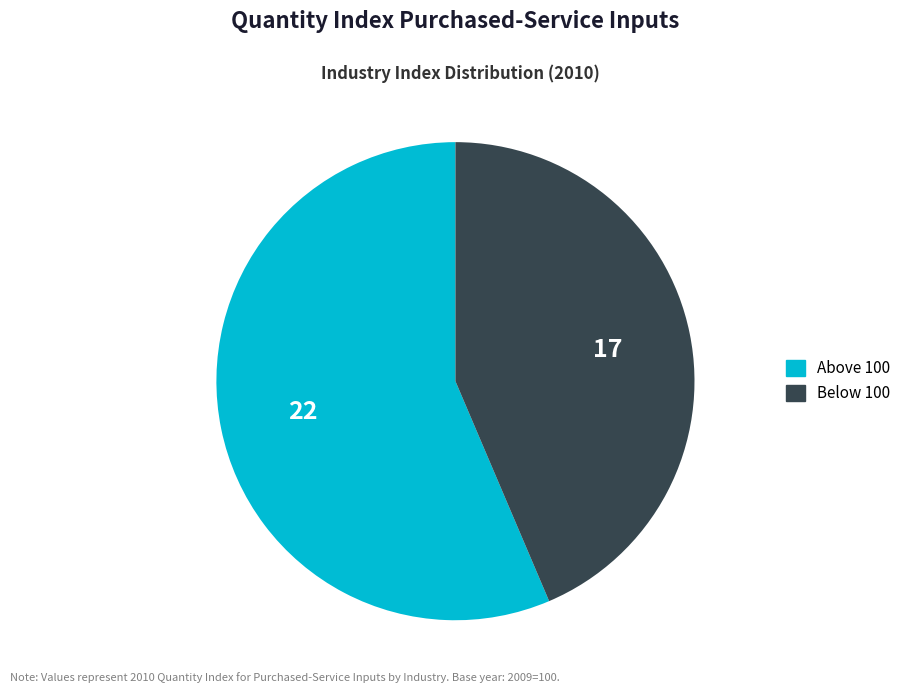

How many segments does this pie chart have?

2